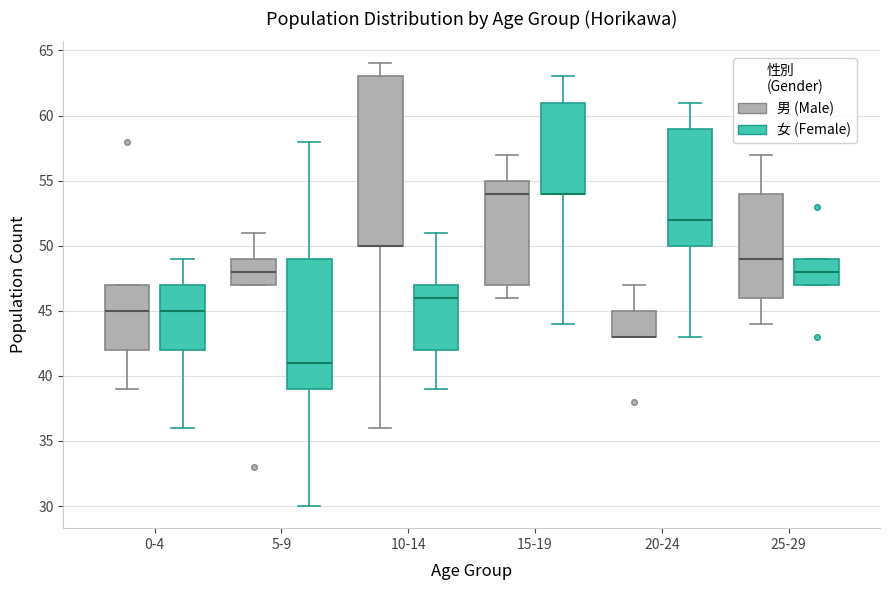

Which box is the tallest, from its lower edge to its upper edge?

10-14 (男 (Male))